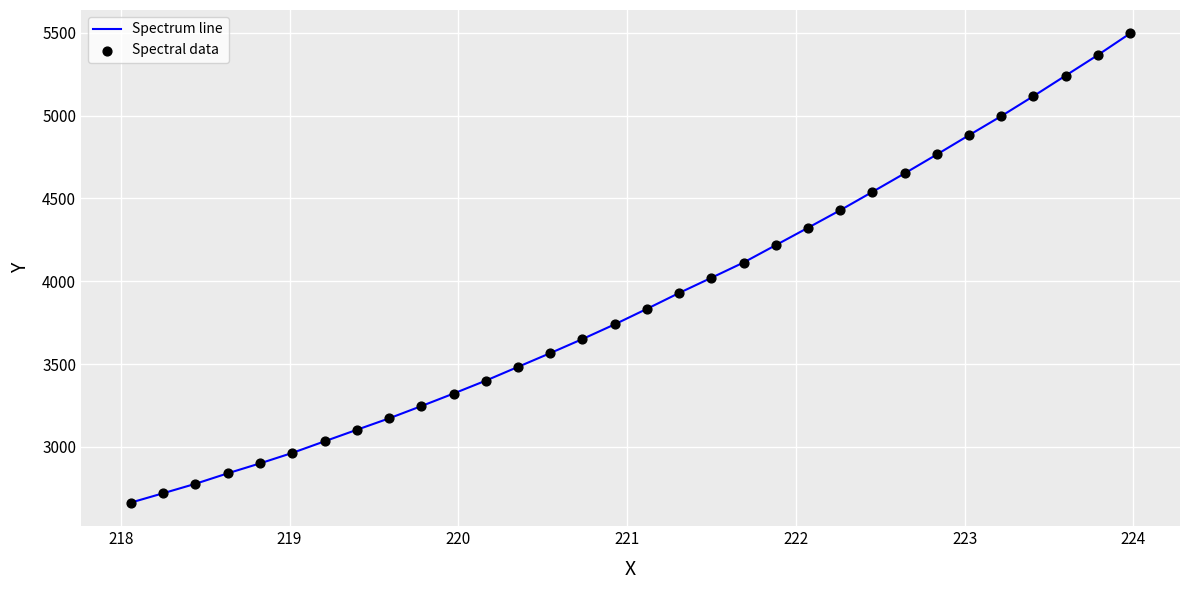

What is the difference between the maximum and minimum values?

2831.8